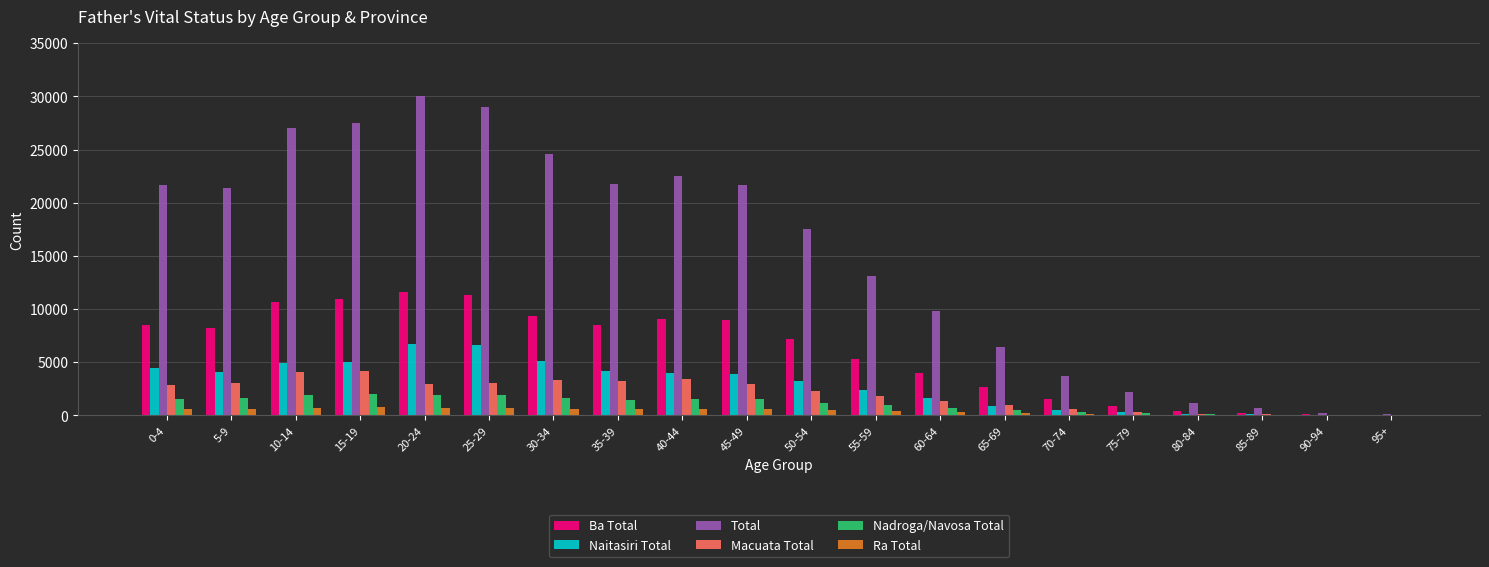

The value of Nadroga/Navosa Total at 5-9 is 1611. True or false?

True